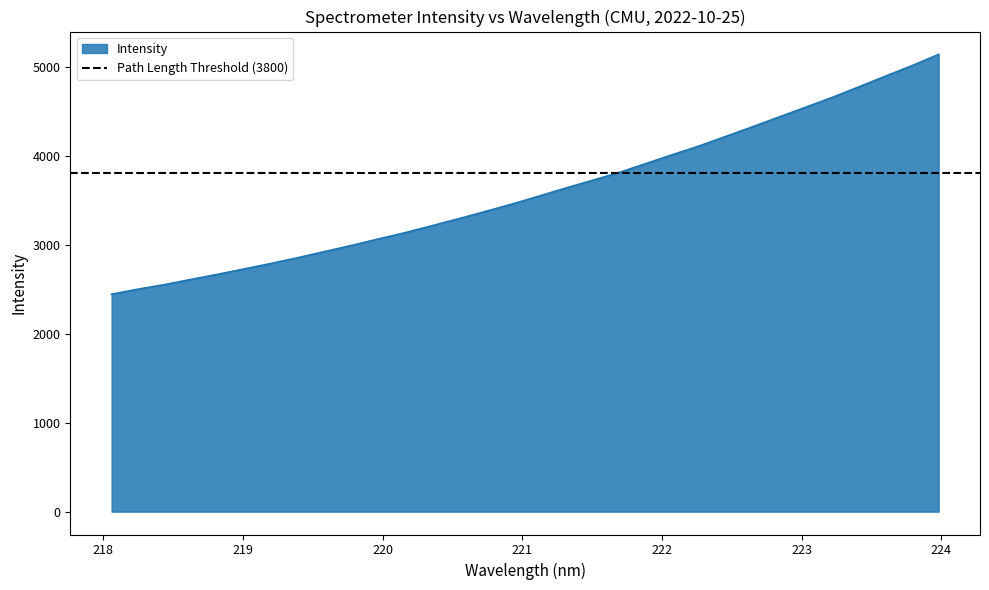

Reading left to right, what are all the values shown in this chart?

2443.2	2500.6	2552.2	2611.1	2668.7	2729.2	2790.7	2855.4	2923.7	2992.6	3064.7	3135.3	3213.0	3291.7	3373.0	3456.2	3545.0	3634.8	3721.5	3809.2	3909.6	4009.8	4107.4	4214.8	4322.7	4433.2	4543.1	4653.8	4772.4	4893.2	5011.3	5137.6